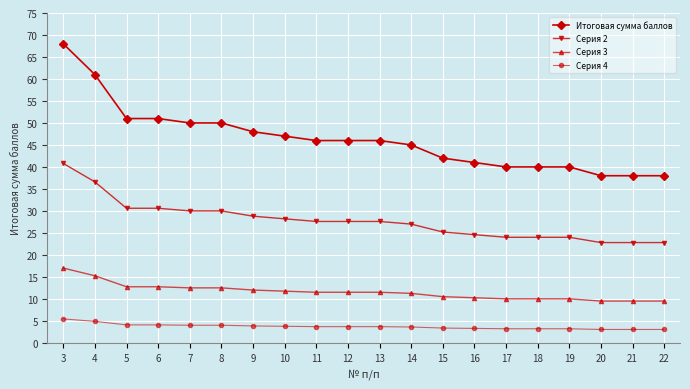

True or false: Серия 2 and Серия 3 intersect in this chart.

False